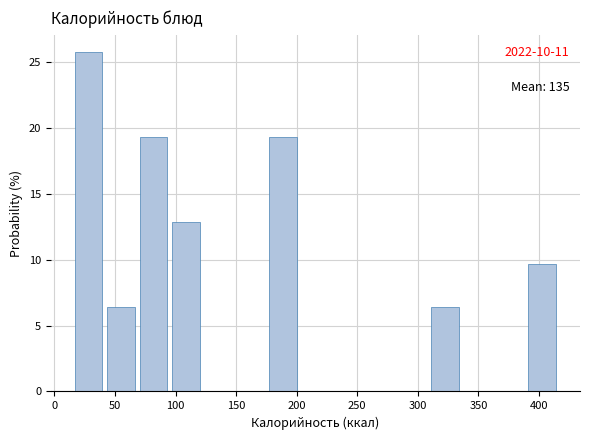

Which range on the x-axis has the tallest bar?

15 to 45